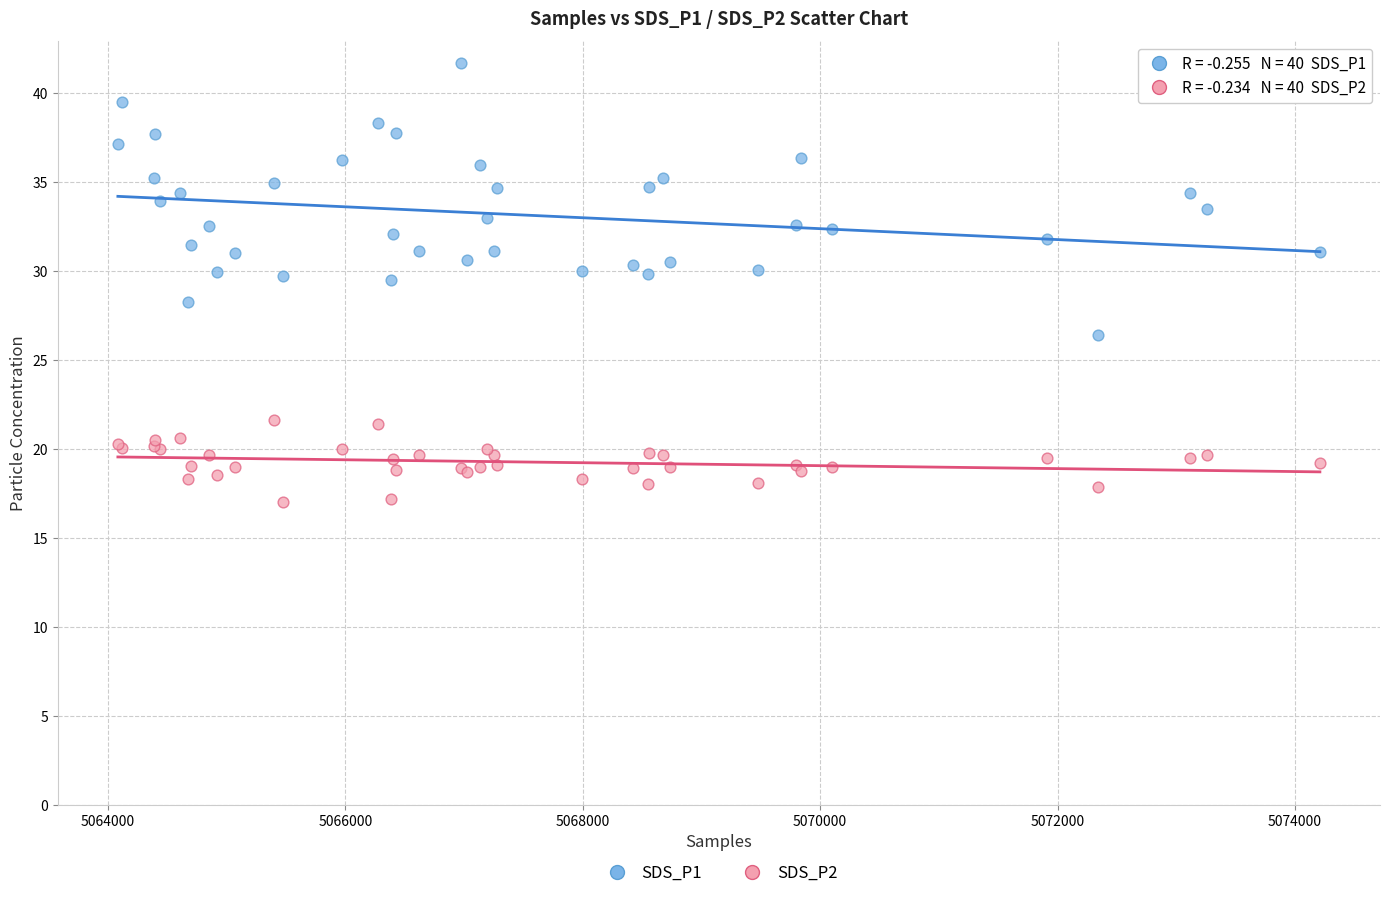

Which series has the widest spread of Y values?

SDS_P1